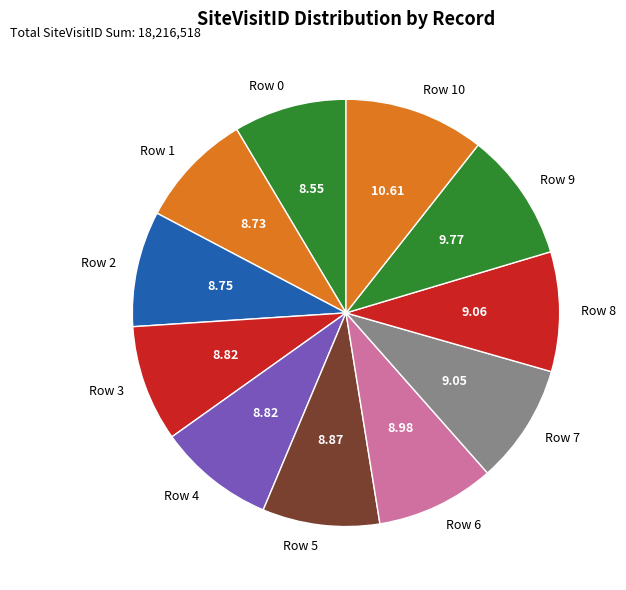

Approximately how many times larger is the value at Row 7 compared to Row 9?

0.9